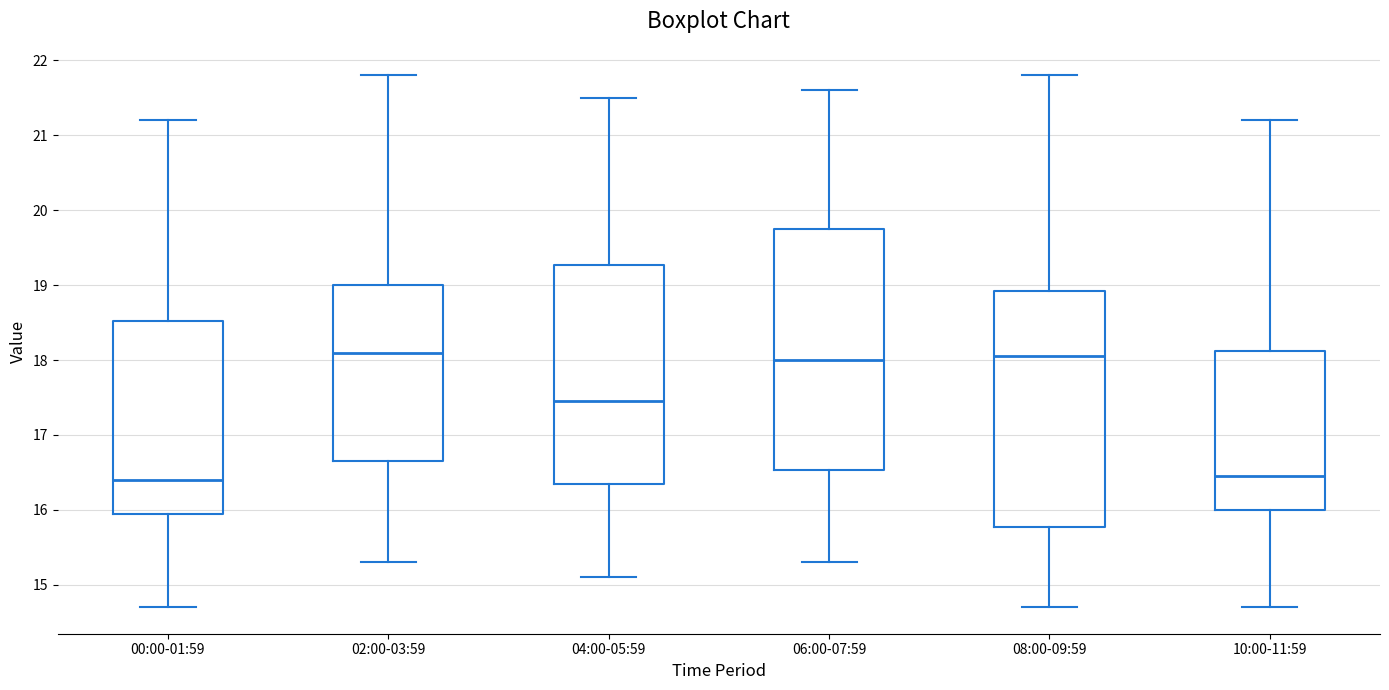

Where is the lower edge of the box for 10:00-11:59 on the y-axis? The values are not printed on the chart, so give them approximately, as read against the axis.

16.0